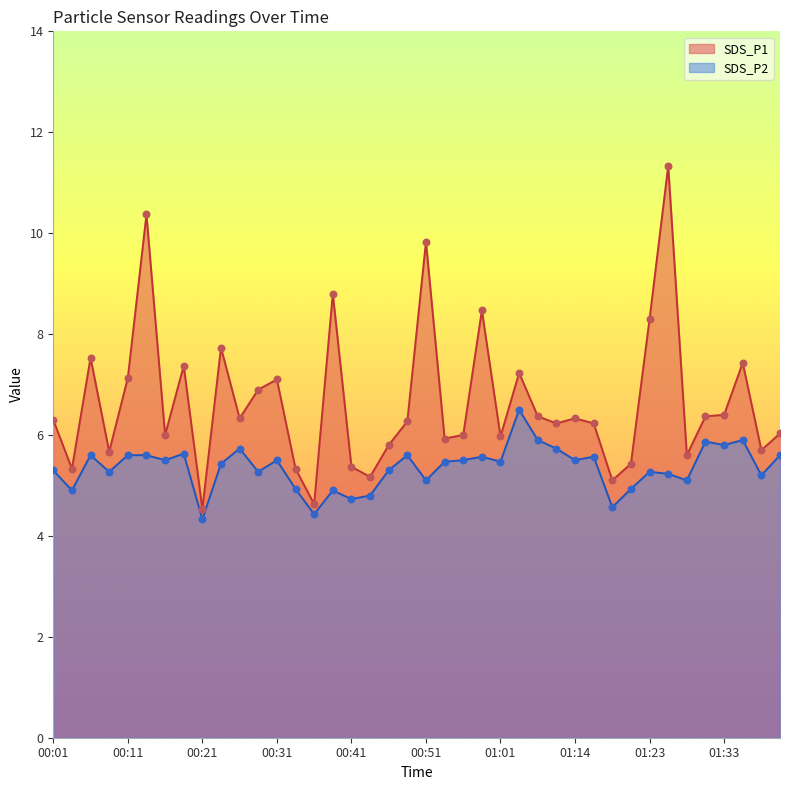

At how many categories does at least one series exceed 8?

6